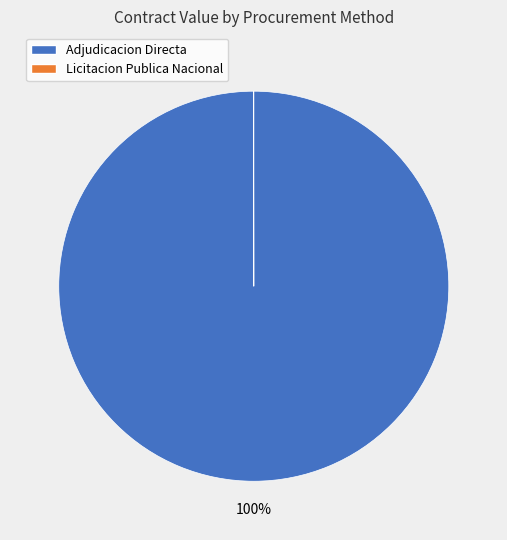

Which category accounts for the majority?

Adjudicacion Directa